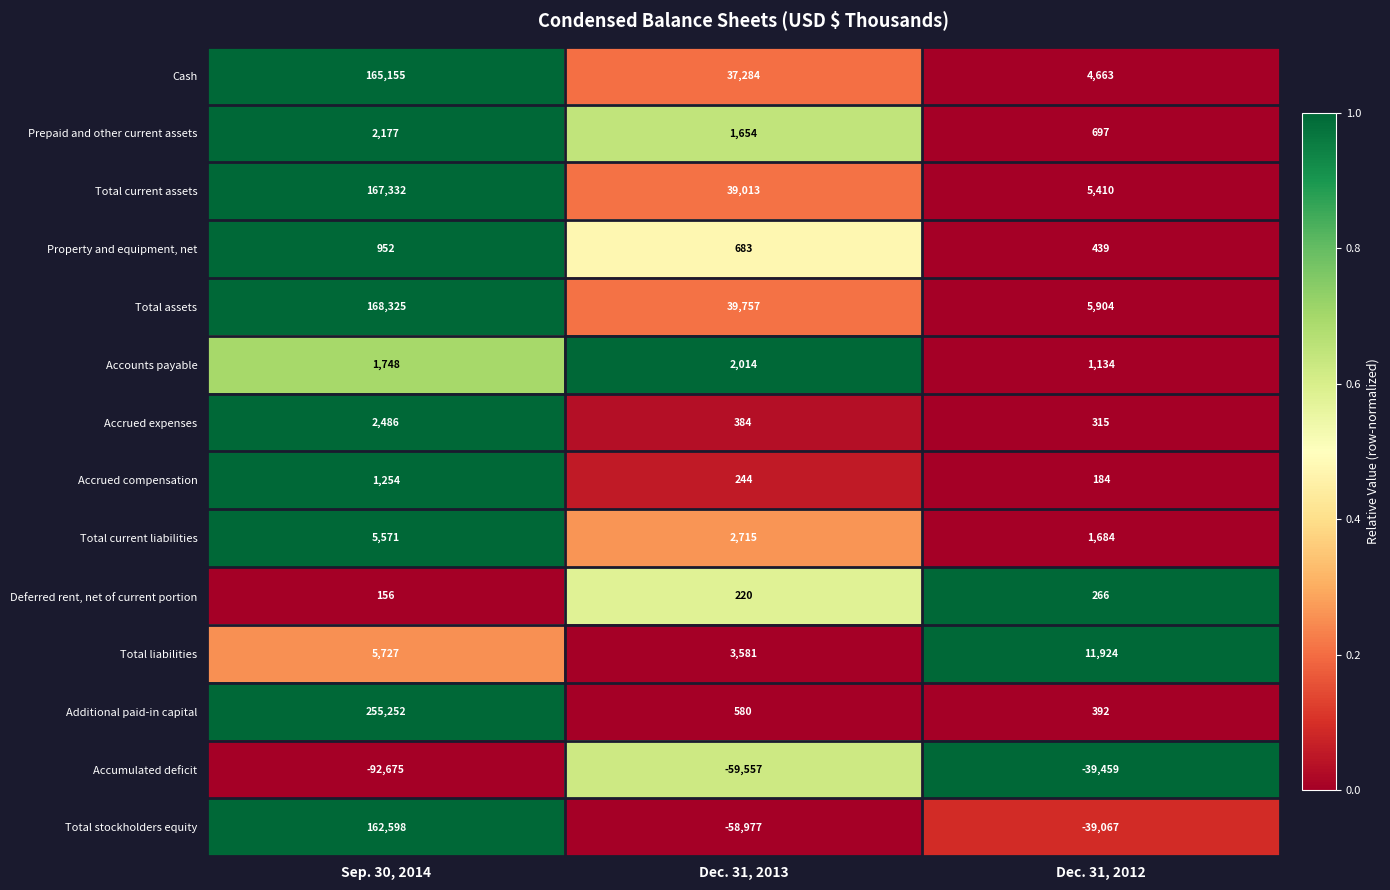

How many values in Total stockholders equity are below zero?

2